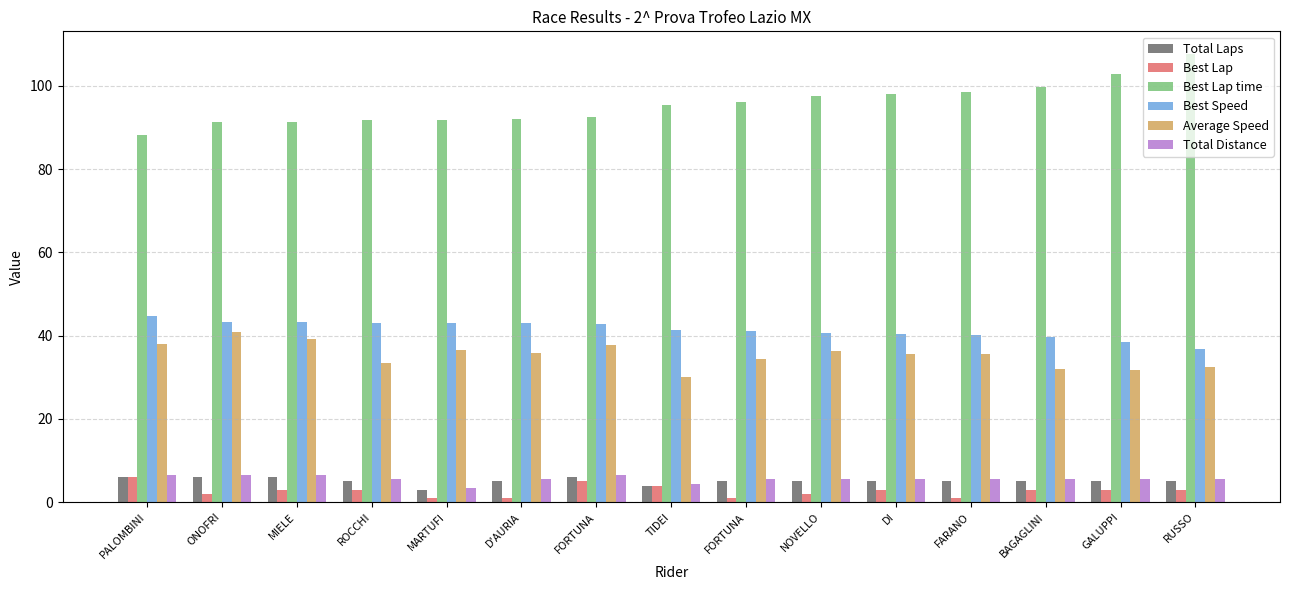

Is it true that Best Speed equals 44.8 at PALOMBINI?

True